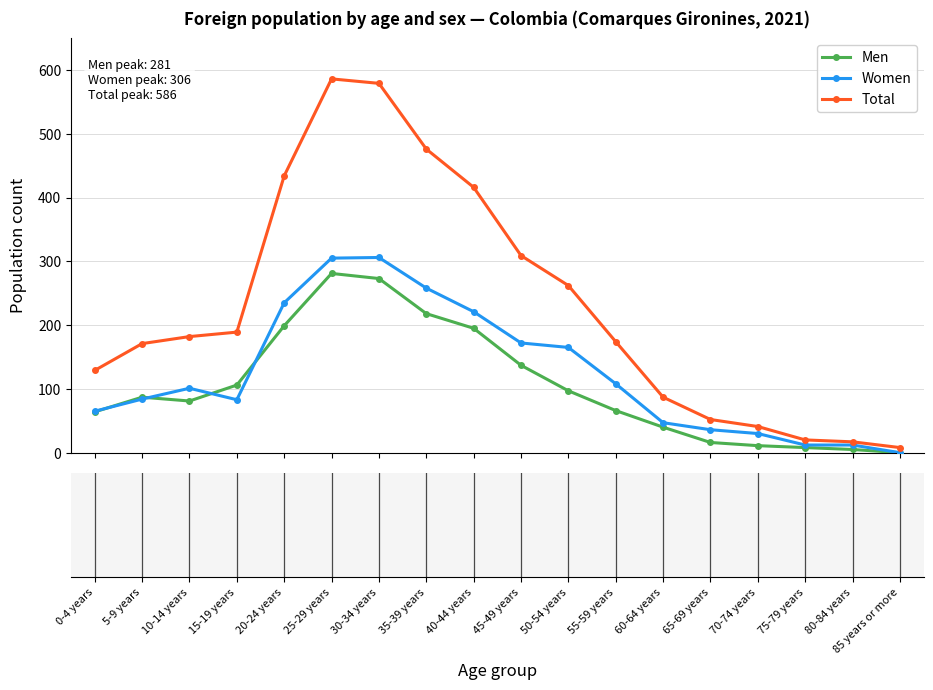

What is the value of the Men point at the 4th from the left?

106